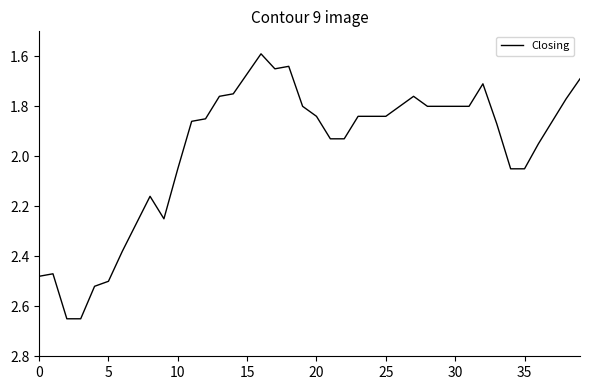

What is the value of the 25th point from the left?

1.8